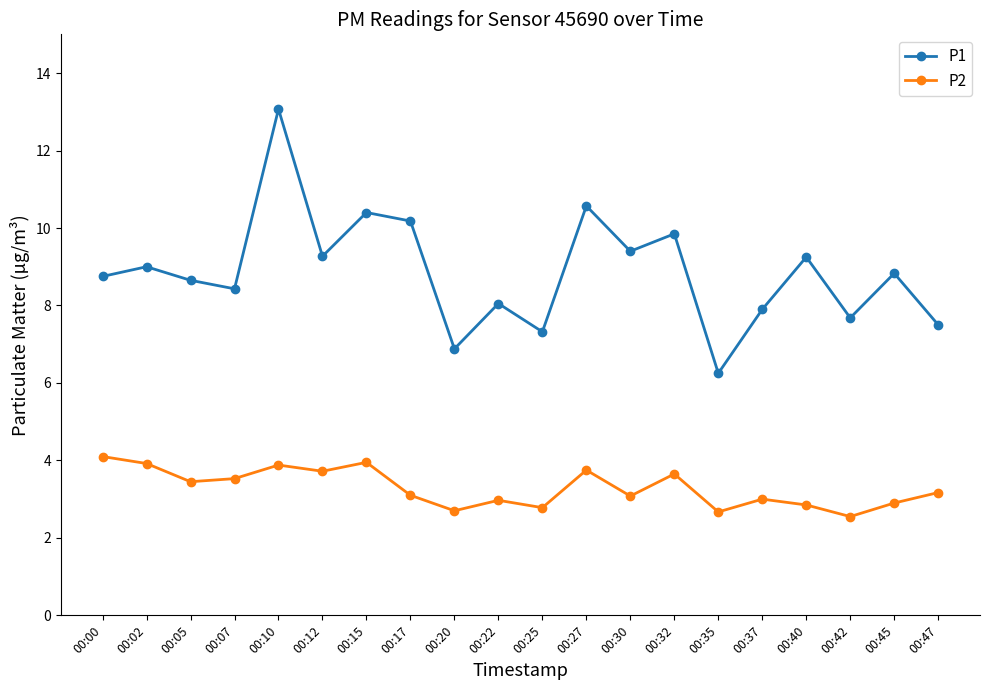

The value of P2 at 00:07 is 5.1. True or false?

False